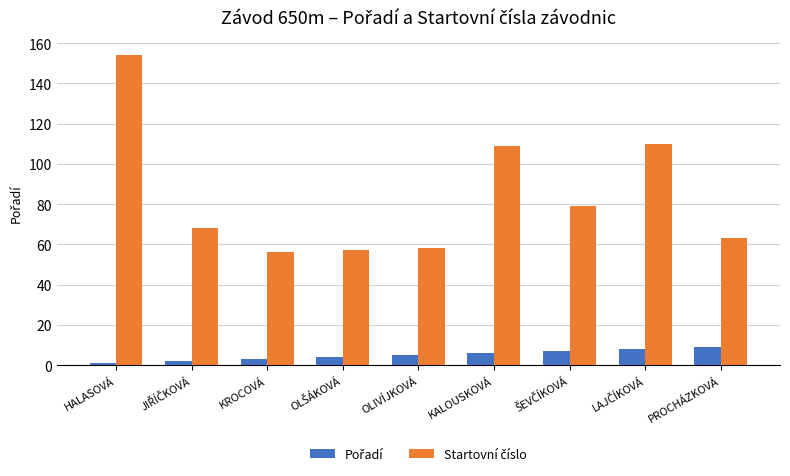

What is the greatest value displayed?

154